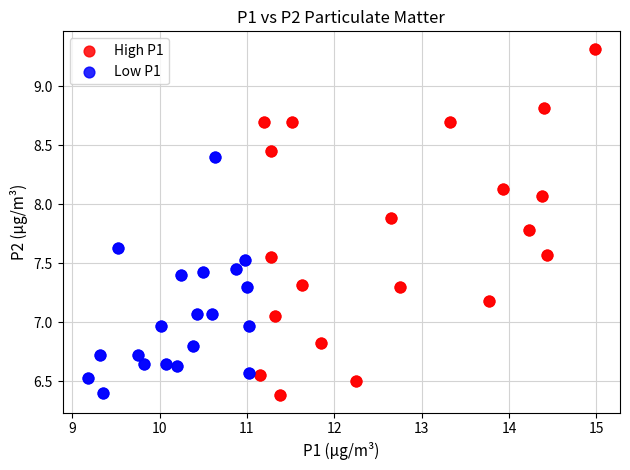

What are all the series names shown in the legend?

High P1, Low P1